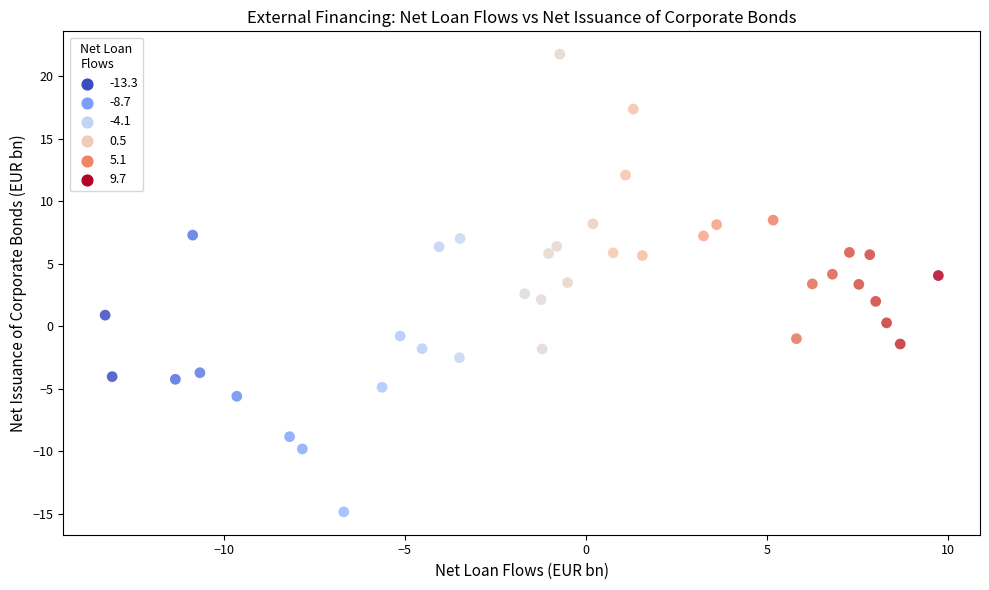

What is the range of Y values (max minus min)?

36.6